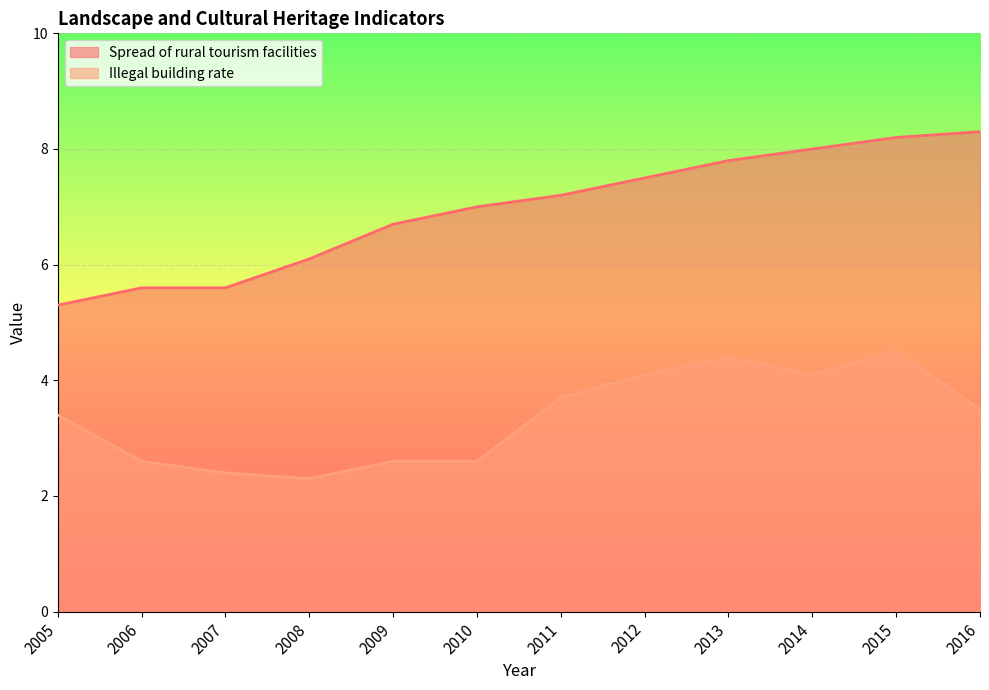

Reading left to right, what are all the values shown in this chart?

Spread of rural tourism facilities: 5.3	5.6	5.6	6.1	6.7	7.0	7.2	7.5	7.8	8.0	8.2	8.3
Illegal building rate: 3.4	2.6	2.4	2.3	2.6	2.6	3.7	4.1	4.4	4.1	4.5	3.5